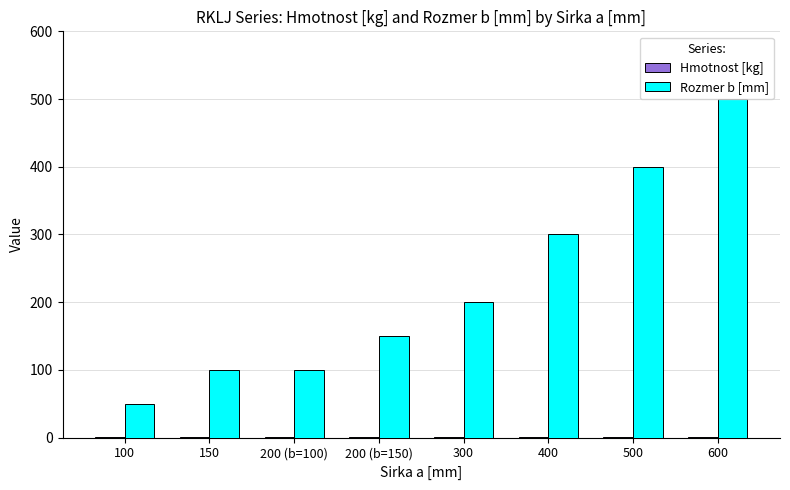

At which label does Rozmer b [mm] reach its peak?

600